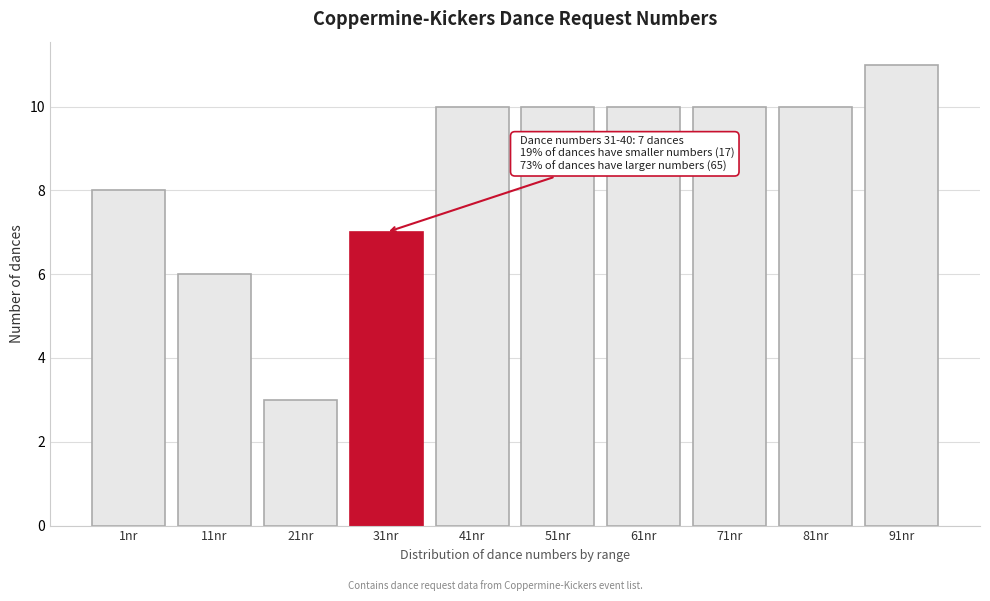

Reading right to left, transcribe all the data shown in this chart.

11	10	10	10	10	10	7	3	6	8